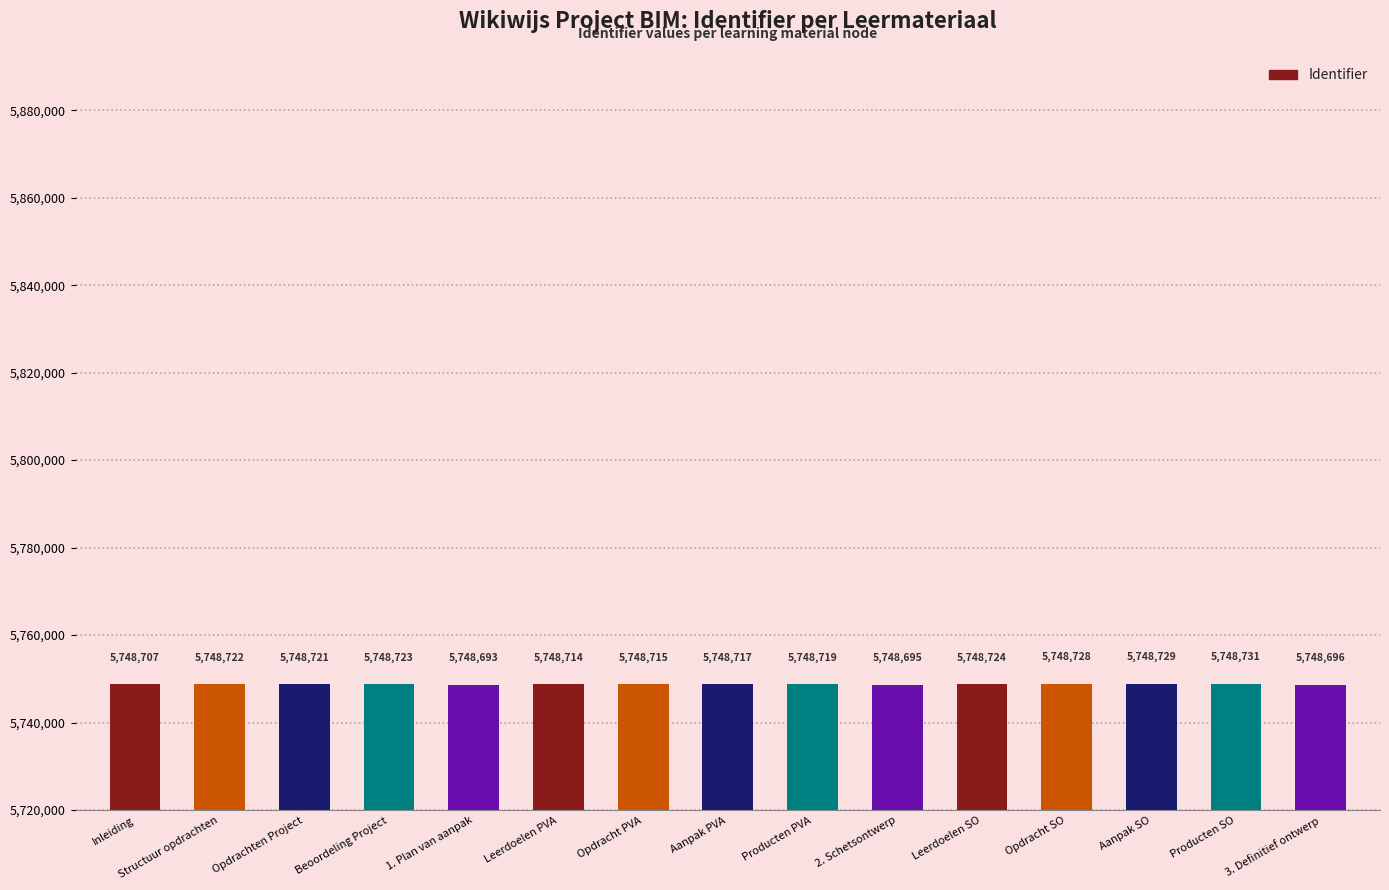

How many categories are shown in the chart?

15